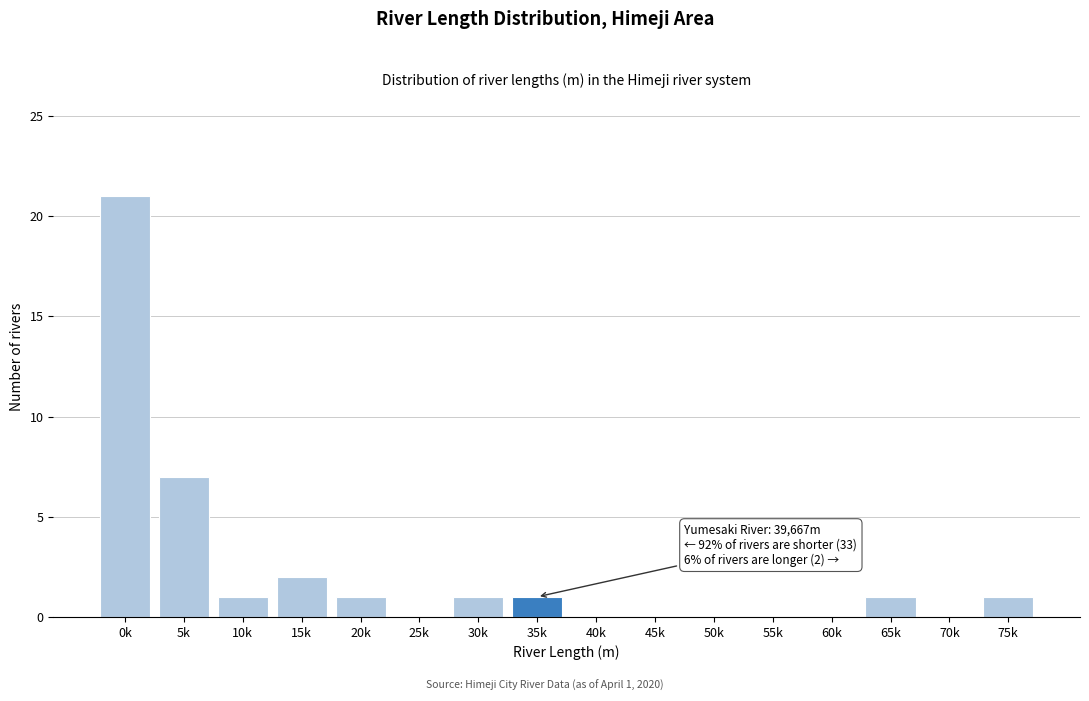

Reading left to right, what are all the values shown in this chart?

0k=21	5k=7	10k=1	15k=2	20k=1	25k=0	30k=1	35k=1	40k=0	45k=0	50k=0	55k=0	60k=0	65k=1	70k=0	75k=1